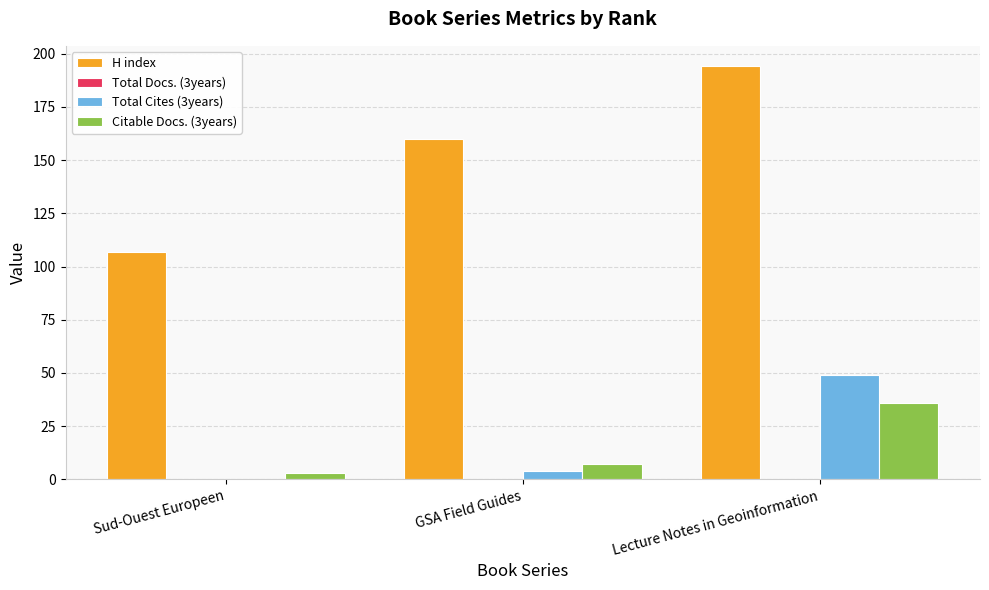

Reading left to right, what are all the values shown in this chart?

H index: Sud-Ouest Europeen=107	GSA Field Guides=160	Lecture Notes in Geoinformation=194
Total Cites (3years): Sud-Ouest Europeen=0	GSA Field Guides=4	Lecture Notes in Geoinformation=49
Citable Docs. (3years): Sud-Ouest Europeen=3	GSA Field Guides=7	Lecture Notes in Geoinformation=36